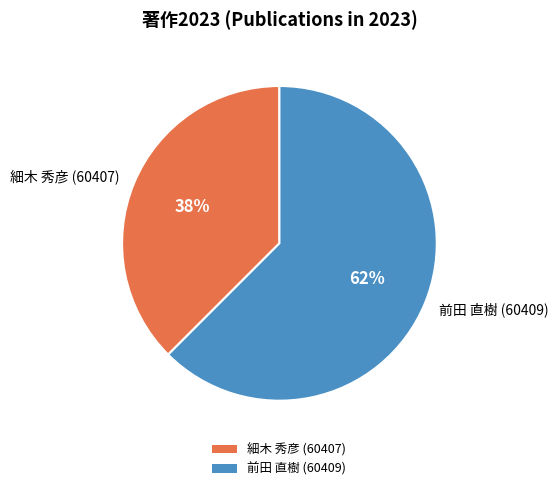

How many slices are in this pie chart?

2